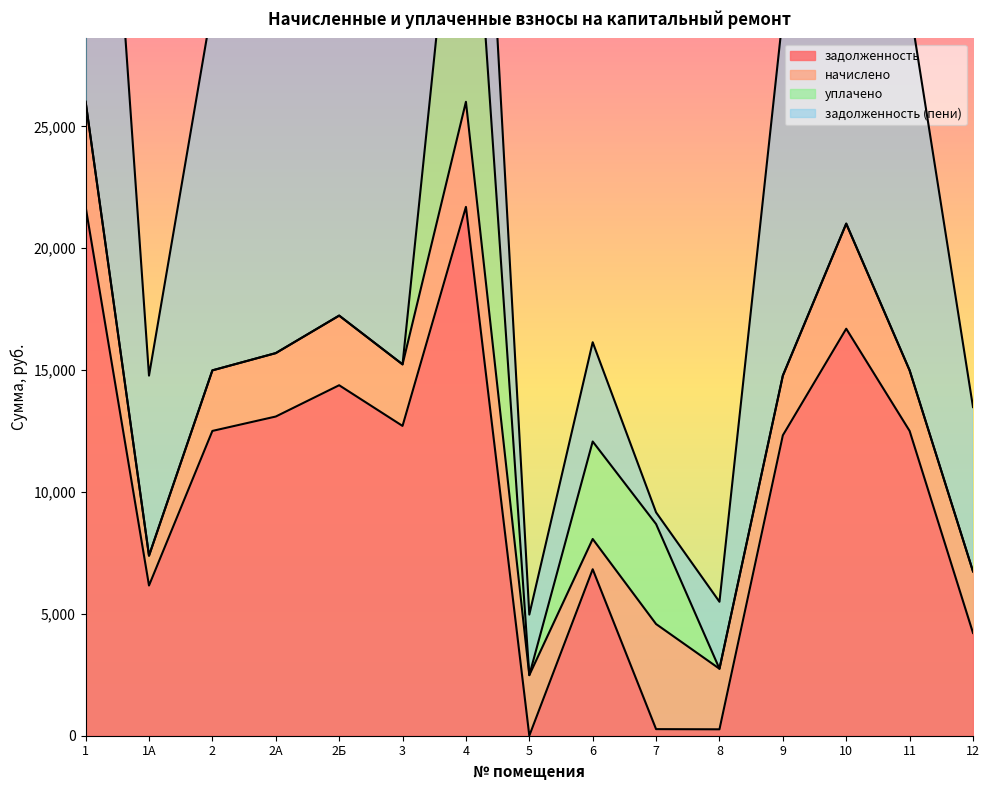

What is the label of the 12th point from the right?

2А